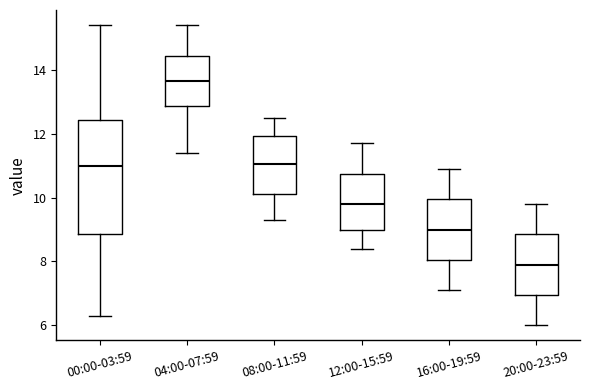

Reading left to right, transcribe this box plot: for each box, give where its median line is, the range the box spans, and where its two whiskers end, as read against the y-axis. The values are not printed on the chart, so give them approximately, as read against the axis.

00:00-03:59: median 11.0, box 8.8 to 12.4, whiskers 6.4 to 15.4
04:00-07:59: median 13.6, box 12.8 to 14.4, whiskers 11.4 to 15.4
08:00-11:59: median 11.0, box 10.2 to 12.0, whiskers 9.4 to 12.6
12:00-15:59: median 9.8, box 9.0 to 10.8, whiskers 8.4 to 11.8
16:00-19:59: median 9.0, box 8.0 to 10.0, whiskers 7.2 to 11.0
20:00-23:59: median 8.0, box 7.0 to 8.8, whiskers 6.0 to 9.8